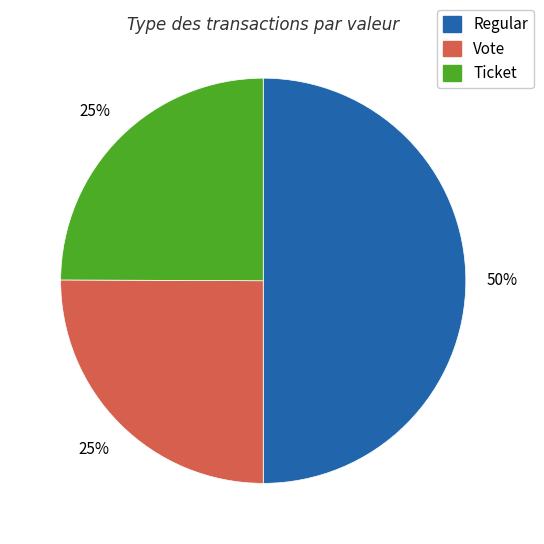

To the nearest percent, what is the difference between the largest and smallest slice percentages?

25%